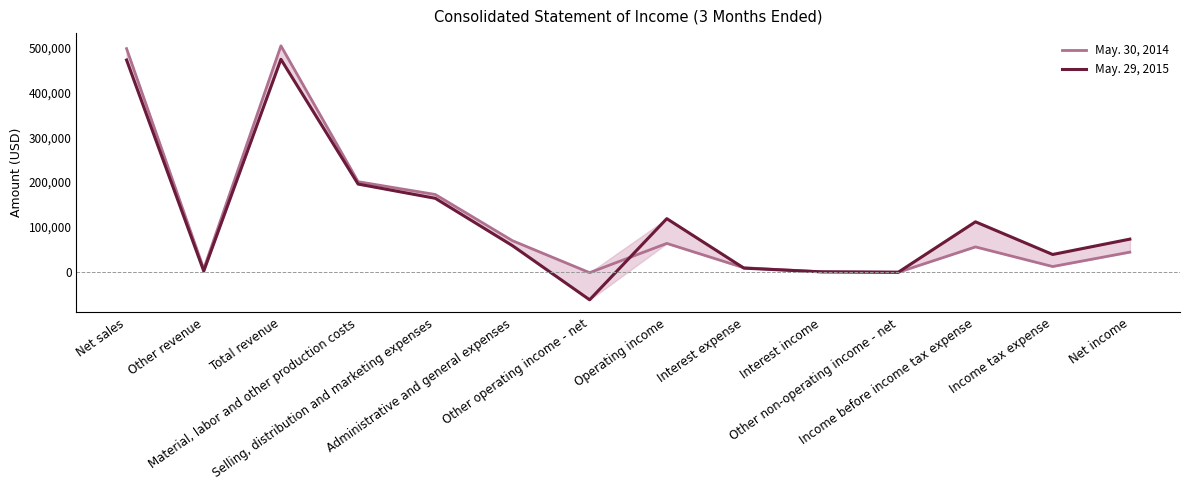

Where is May. 29, 2015 nearest to the value 205511?

Material, labor and other production costs